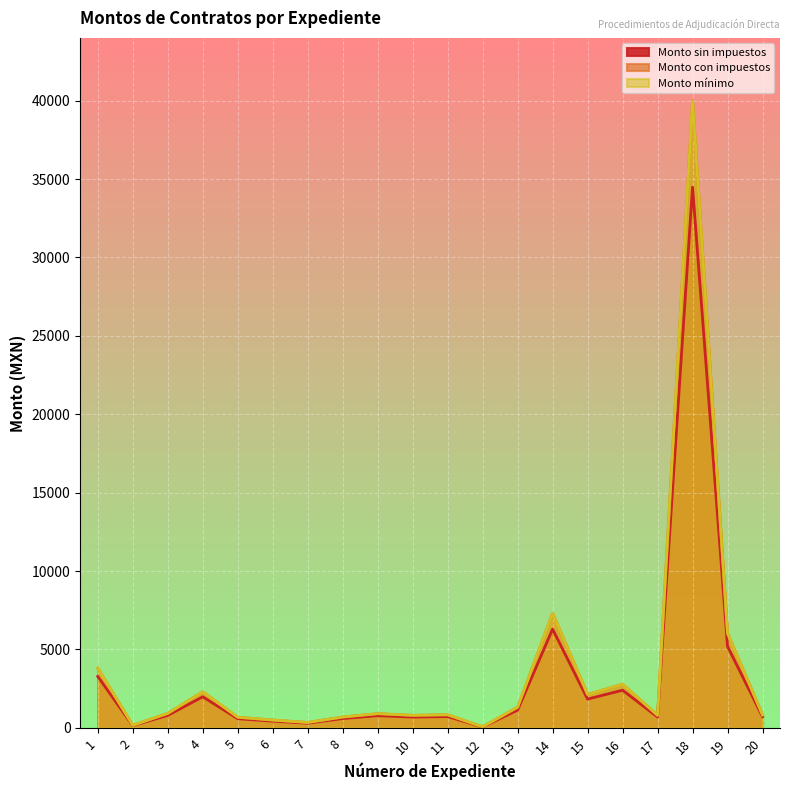

What is the difference between the Monto mínimo values at 2 and 20?

658.6